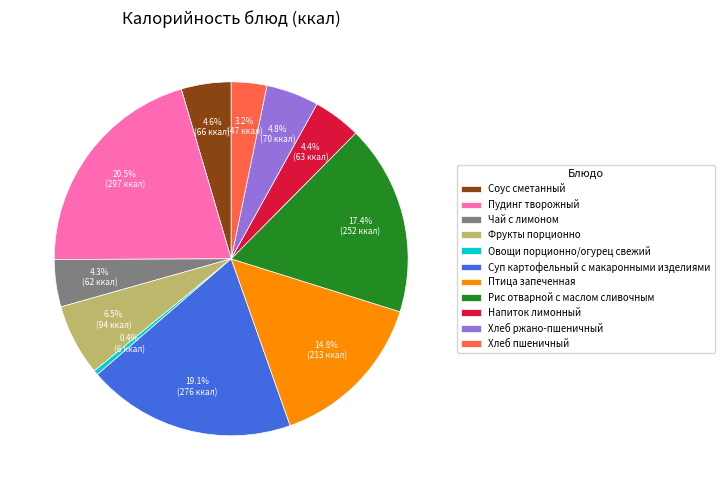

What is the total percentage of Пудинг творожный and Хлеб ржано-пшеничный?

25.3%